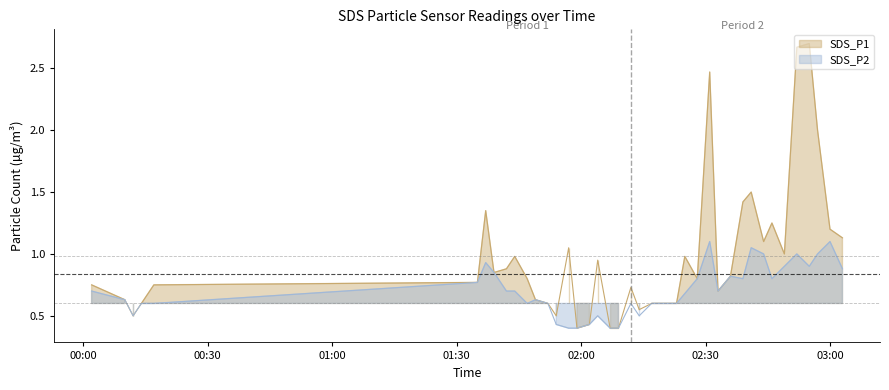

True or false: SDS_P2 and SDS_P1 cross at least once.

False